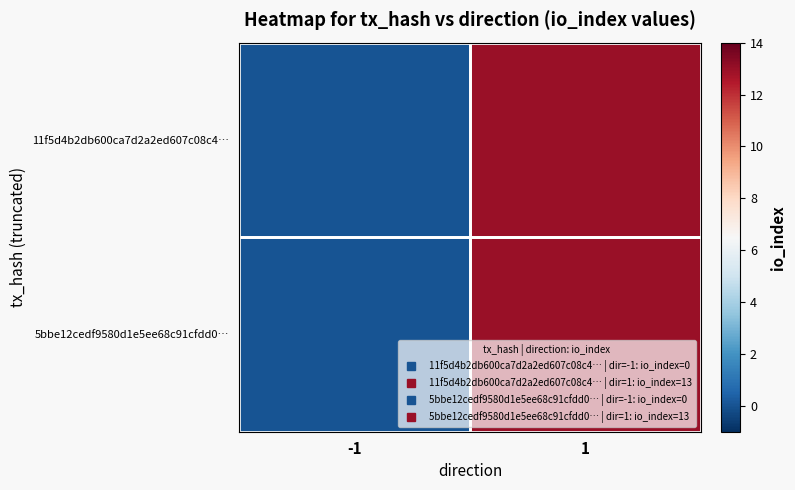

List the series in order of their peak value, lowest first.

11f5d4b2db600ca7d2a2ed607c08c4…, 5bbe12cedf9580d1e5ee68c91cfdd0…